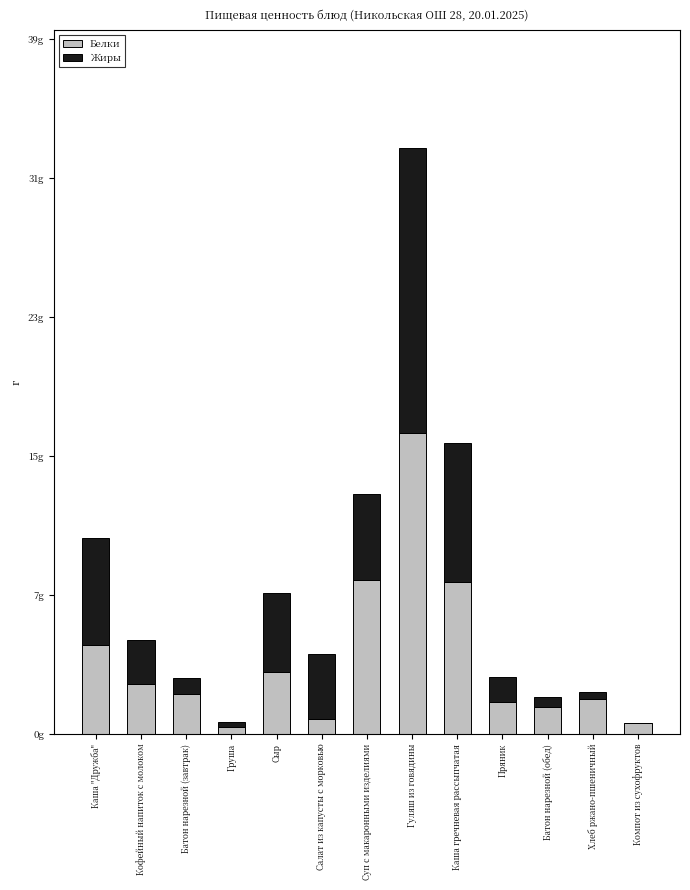

At which label does Белки first exceed 2?

Каша "Дружба"